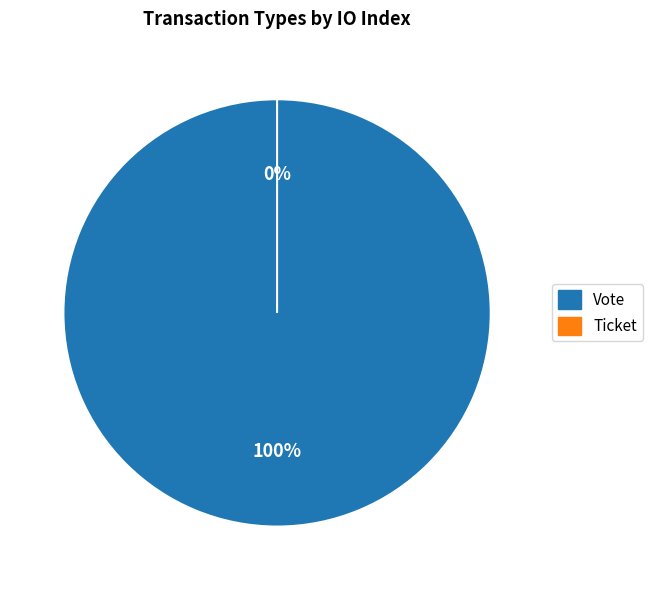

True or false: Ticket accounts for 15% of the total.

False